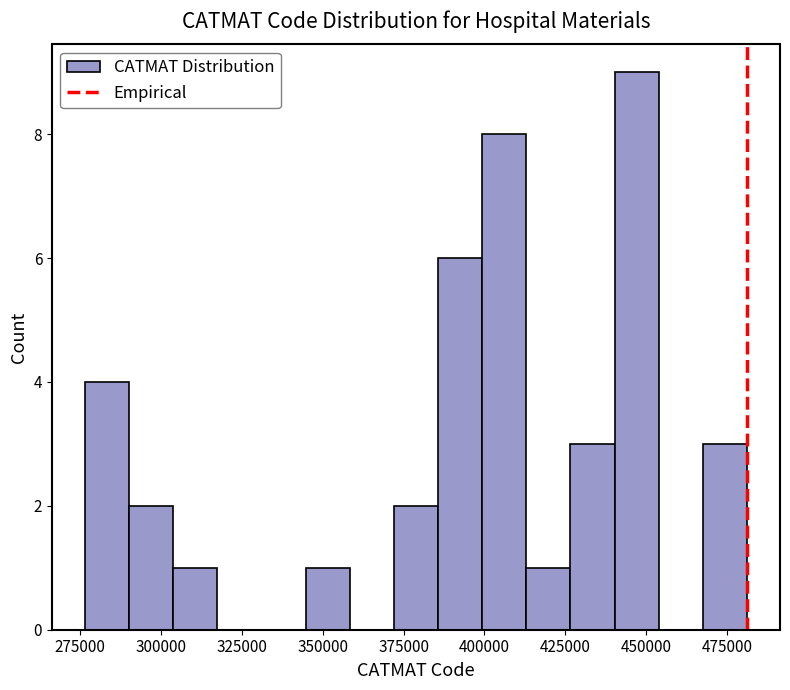

Read against the x-axis, roughly where is the centre of the tallest bar?

445000